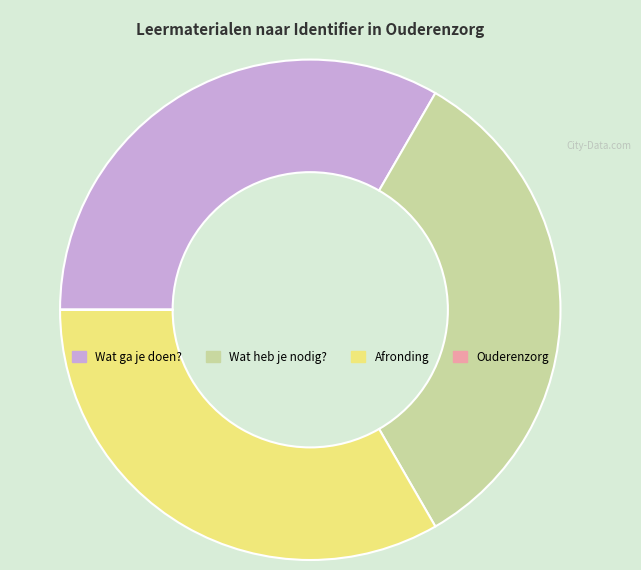

Is the sum of Wat heb je nodig? and Afronding greater than half?

Yes